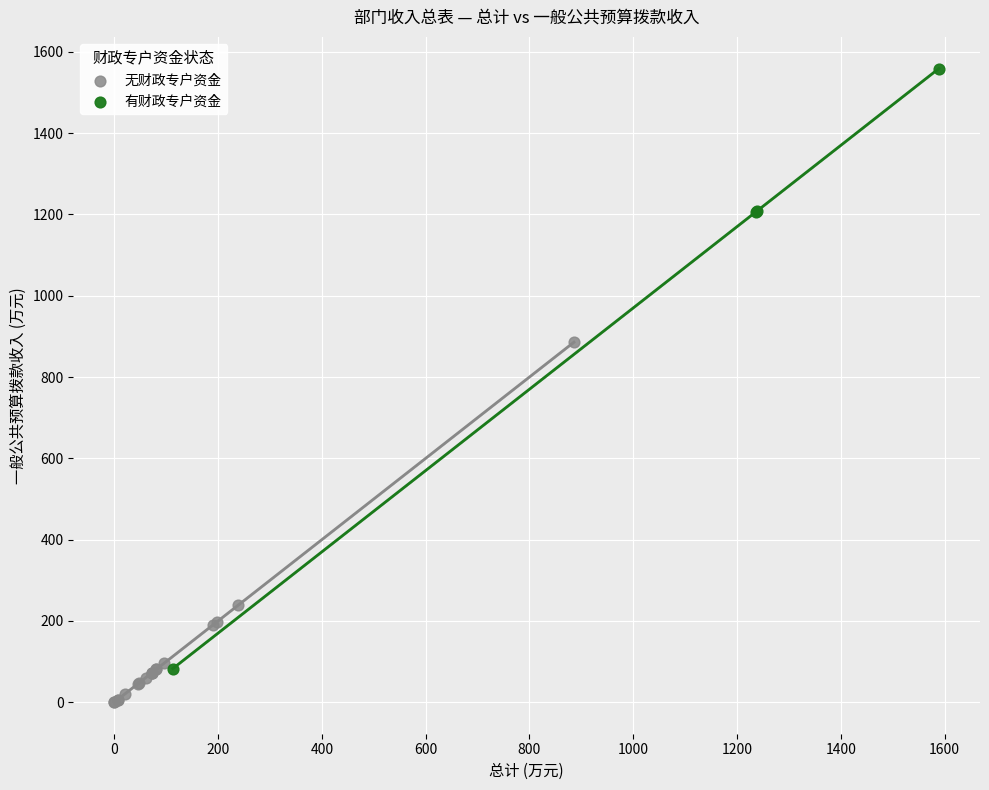

Which series contains the lowest Y value?

无财政专户资金